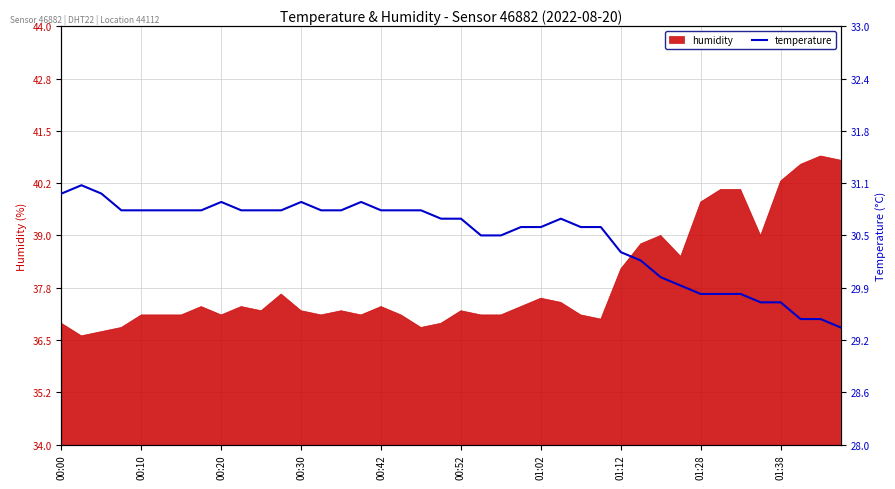

Does the chart display data point markers on the line(s)?

No